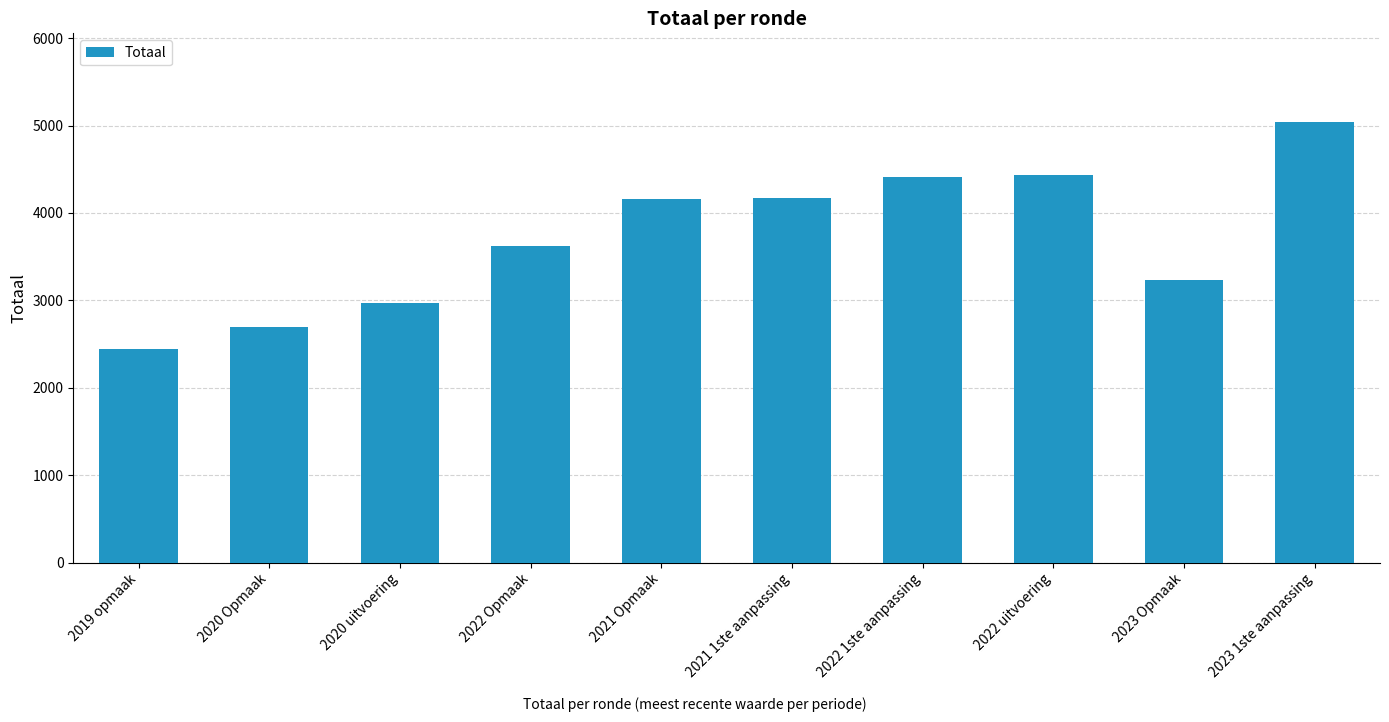

Are the bars grouped side by side (vs. stacked)?

No